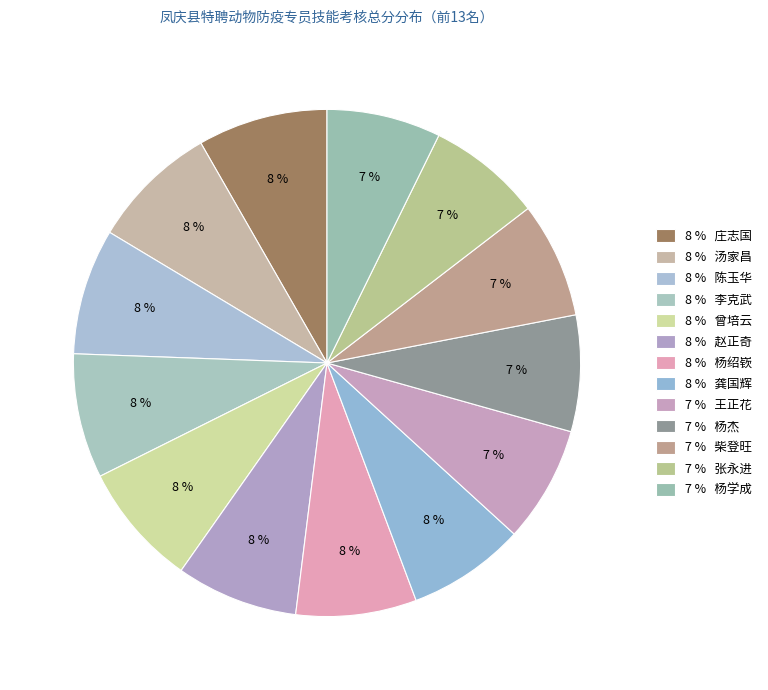

Which slice is the smallest?

杨学成